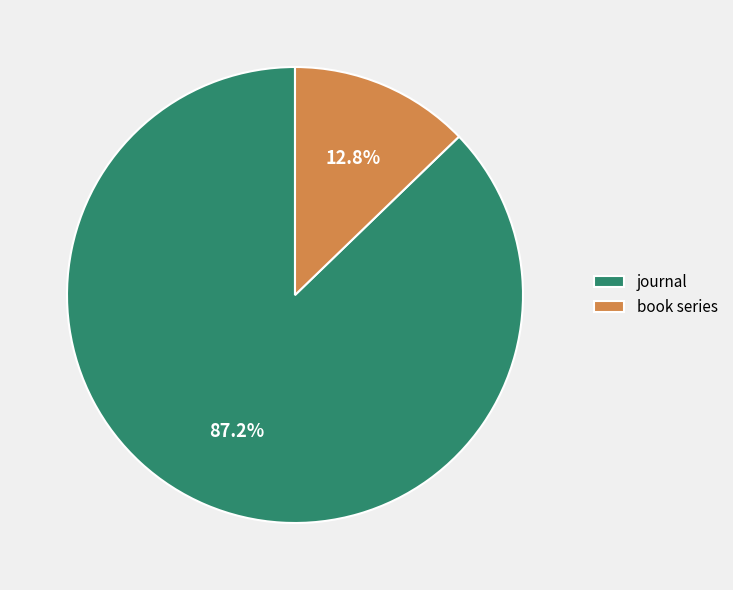

To the nearest percent, what percentage of the pie is book series?

13%